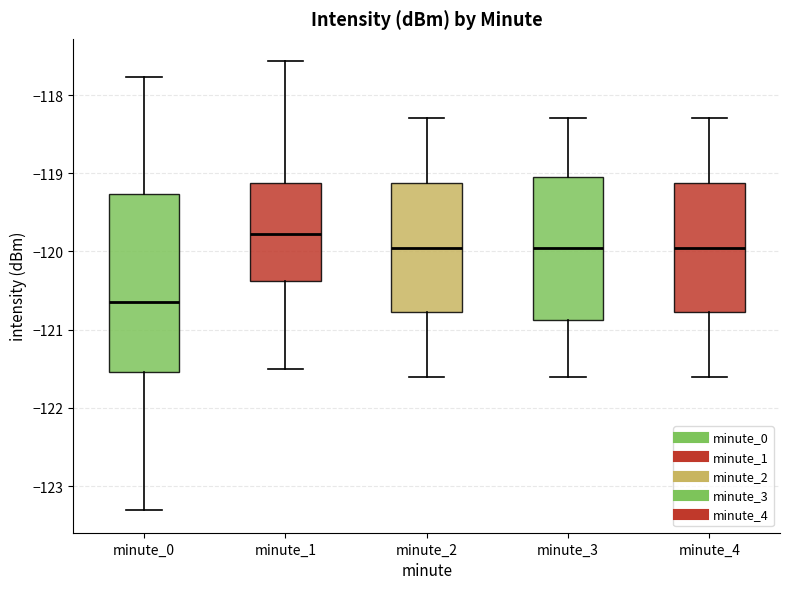

Which box has the highest median line?

minute_1